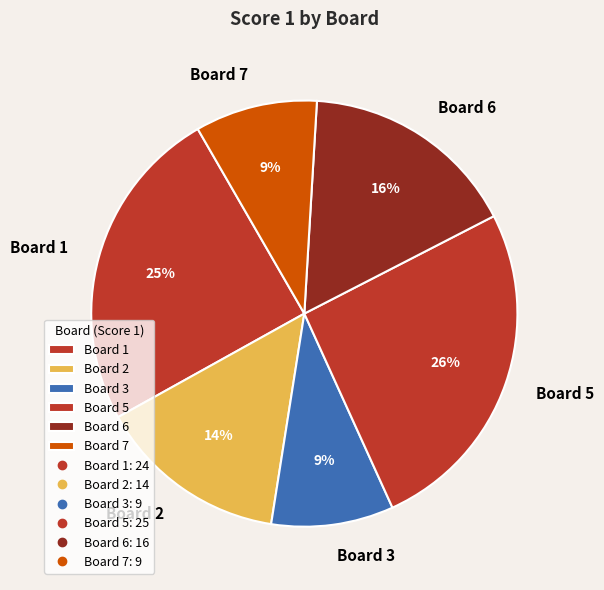

Do Board 1 and Board 5 together represent more than half of the pie?

Yes